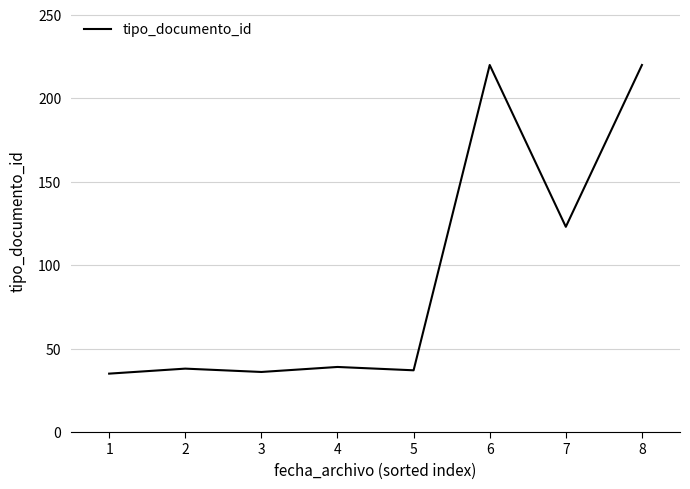

Is it true that the value at 6 is 220?

True